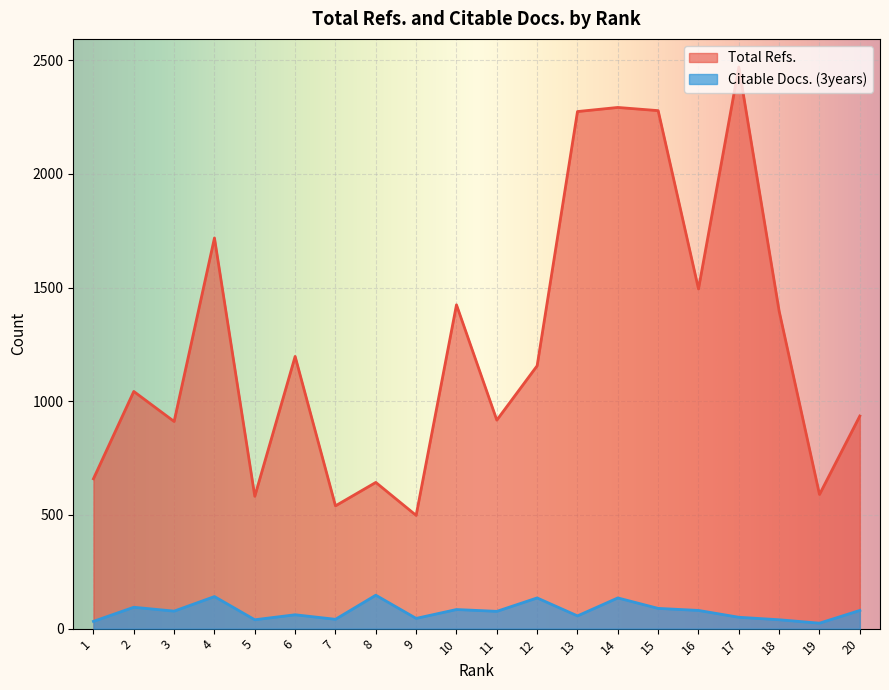

What is the value of the Citable Docs. (3years) point at the 5th from the left?

39